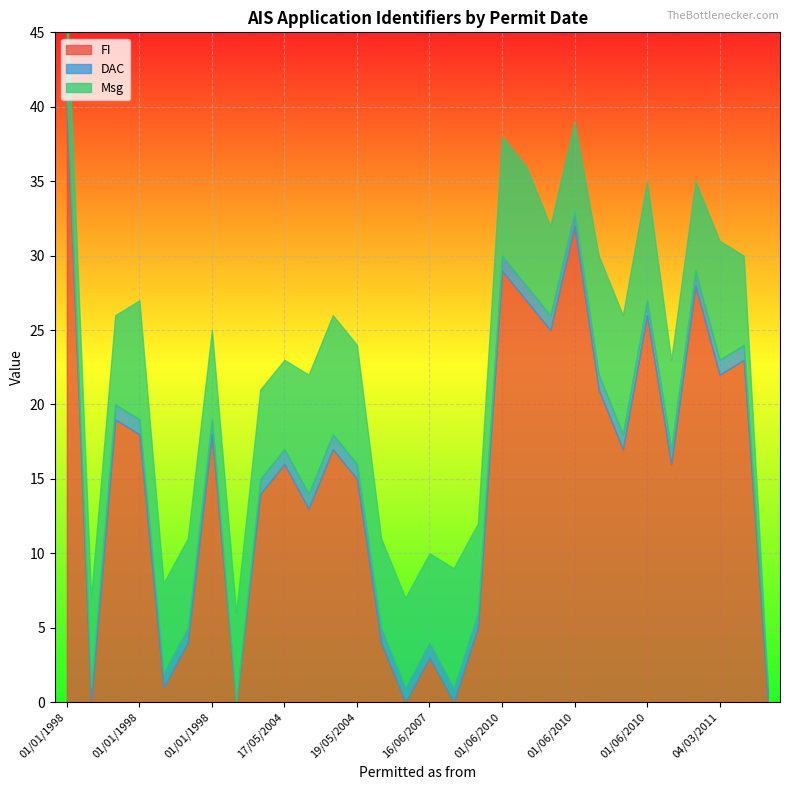

Between which two adjacent categories do DAC and FI first intersect?

01/06/2010 and 01/12/2022